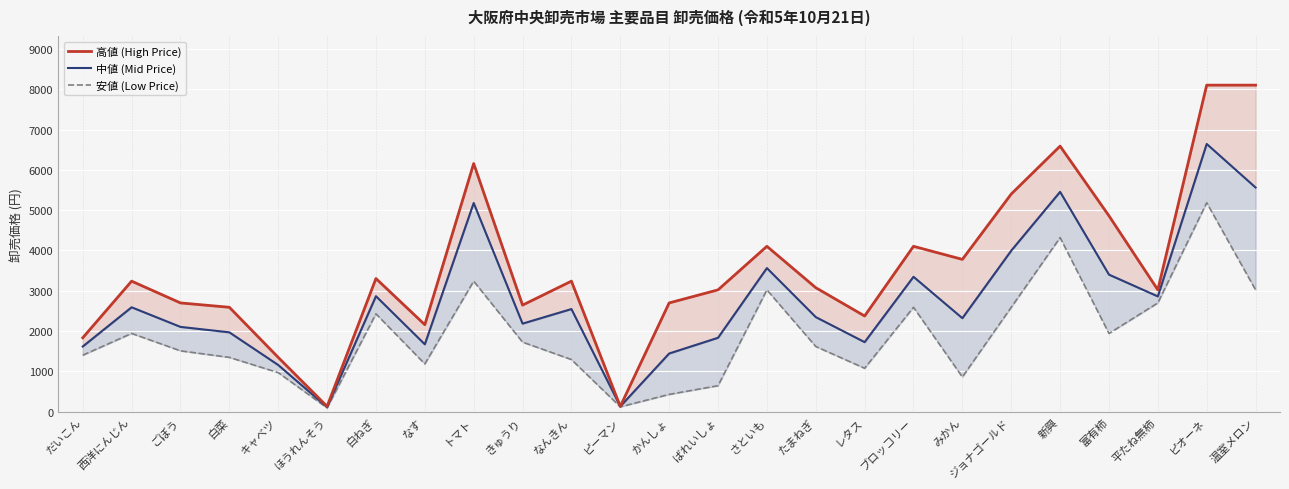

Is the value of 中値 (Mid Price) at ピーマン greater than the value of 高値 (High Price) at なんきん?

No